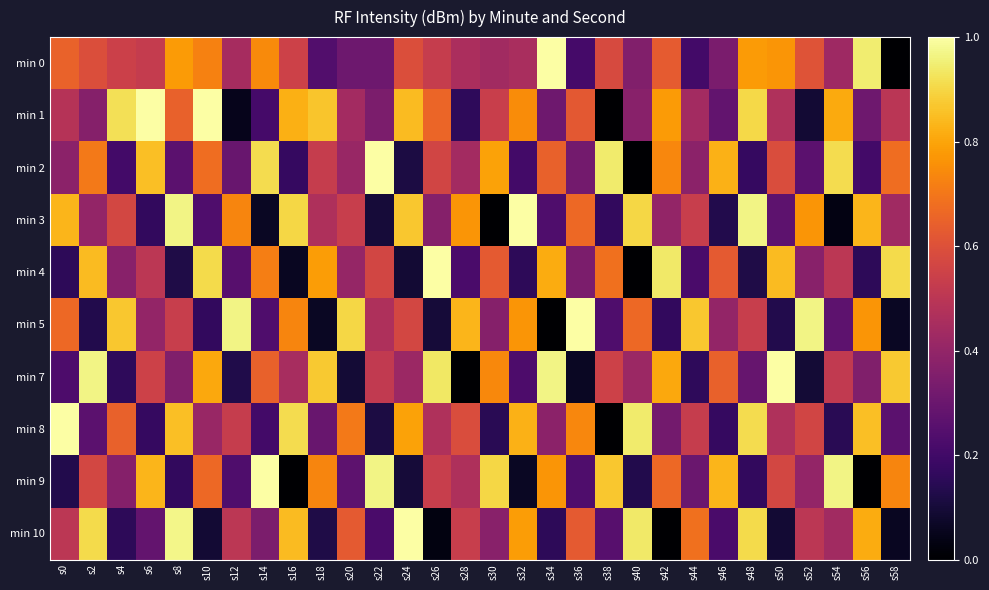

How many categories are shown in the chart?

30